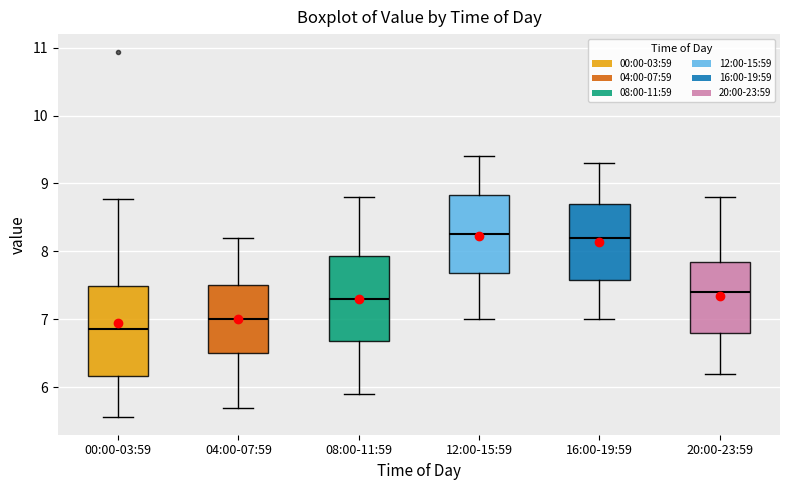

Where does the lower whisker of the box for 16:00-19:59 end on the y-axis? The values are not printed on the chart, so give them approximately, as read against the axis.

7.0